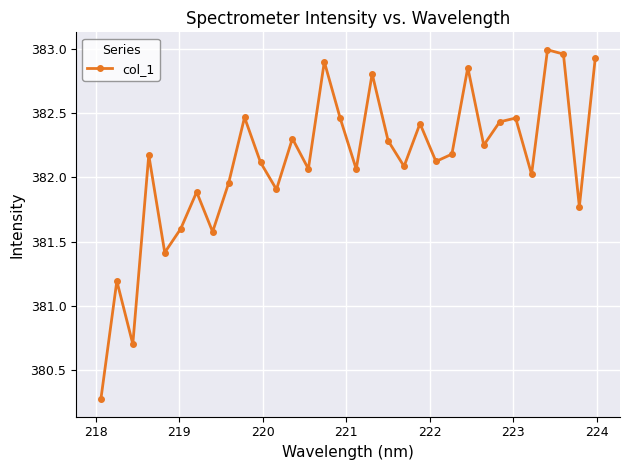

How many interior local valleys (lower than both neighbors) does the data have?

11